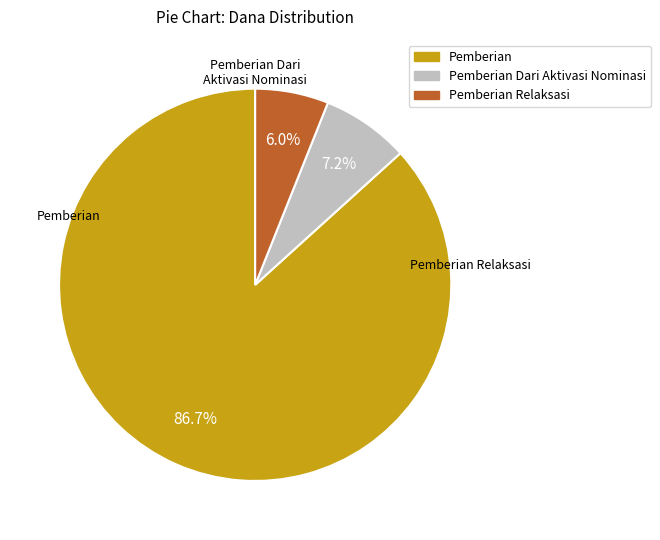

Which has a higher value, Pemberian or Pemberian Dari Aktivasi Nominasi?

Pemberian